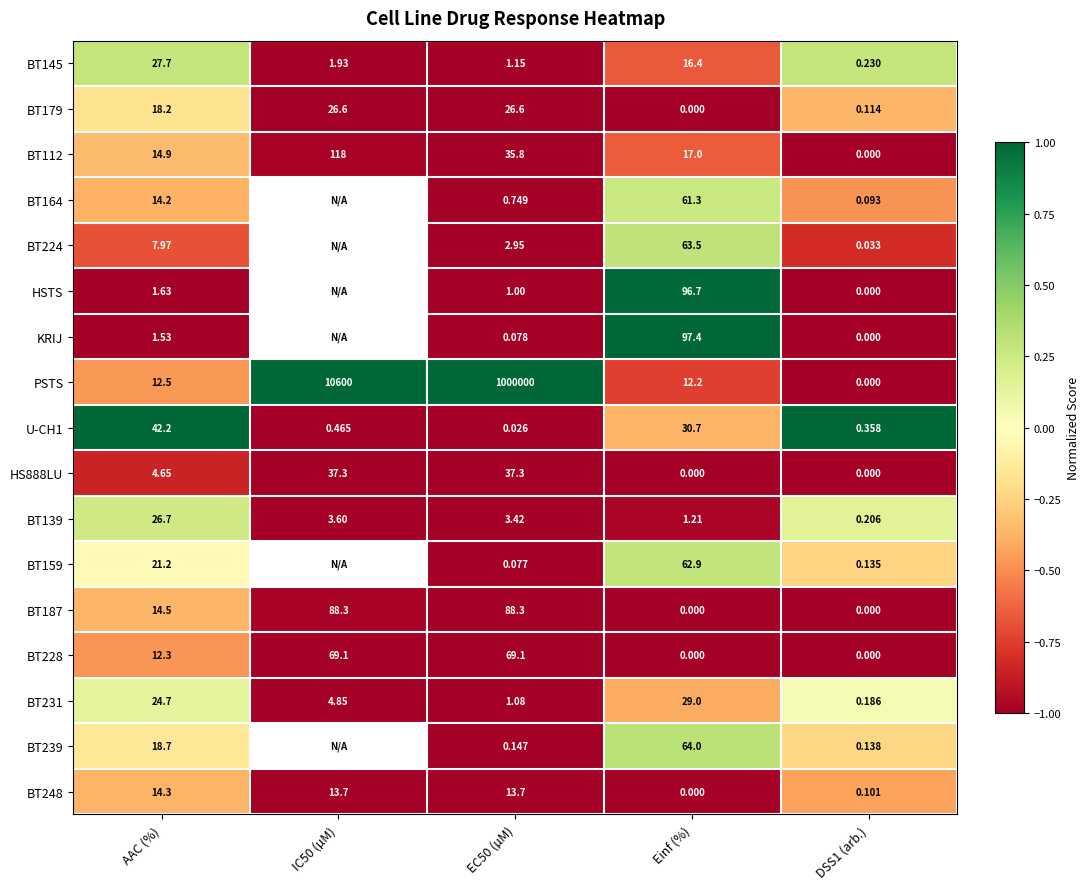

Is the value of BT139 at EC50 (µM) greater than the value of BT112 at EC50 (µM)?

No